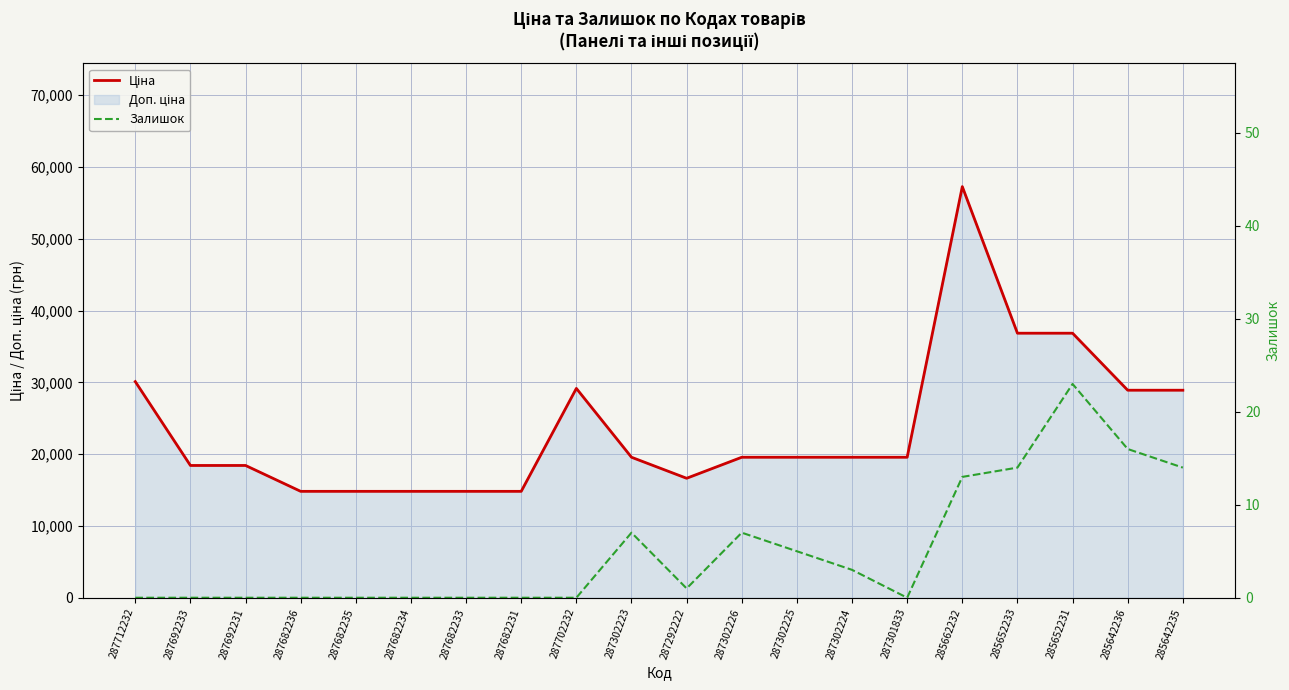

What is the average value of the Ціна series?

23669.5